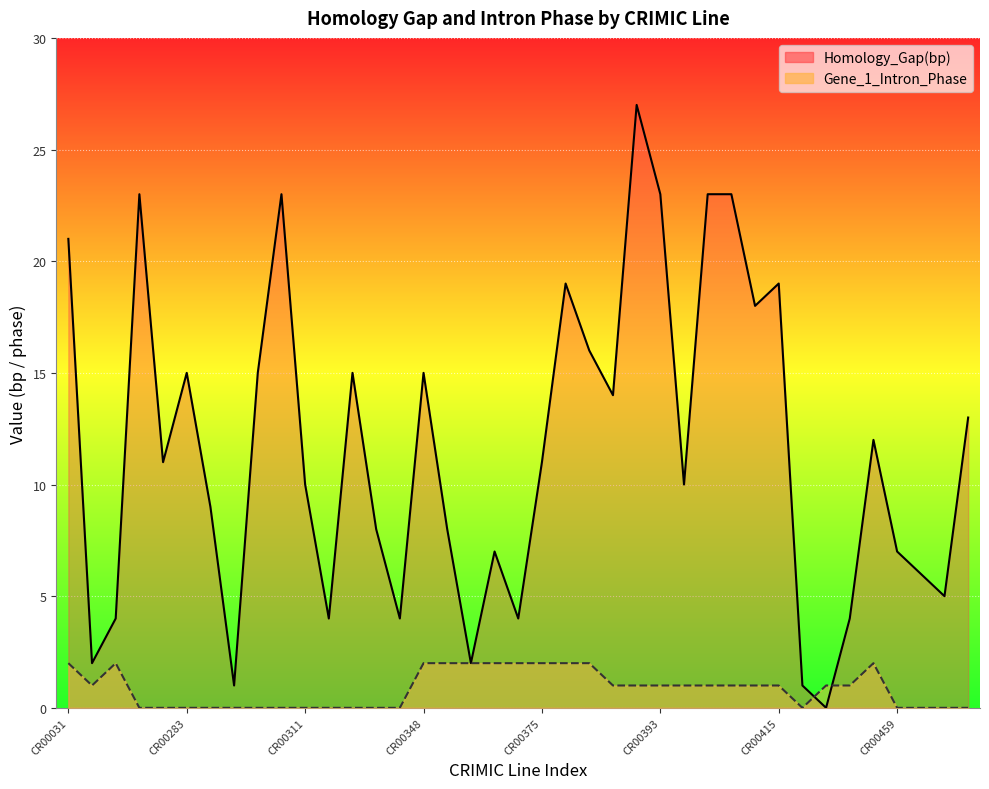

Where is the first local minimum for Gene_1_Intron_Phase?

CR00122